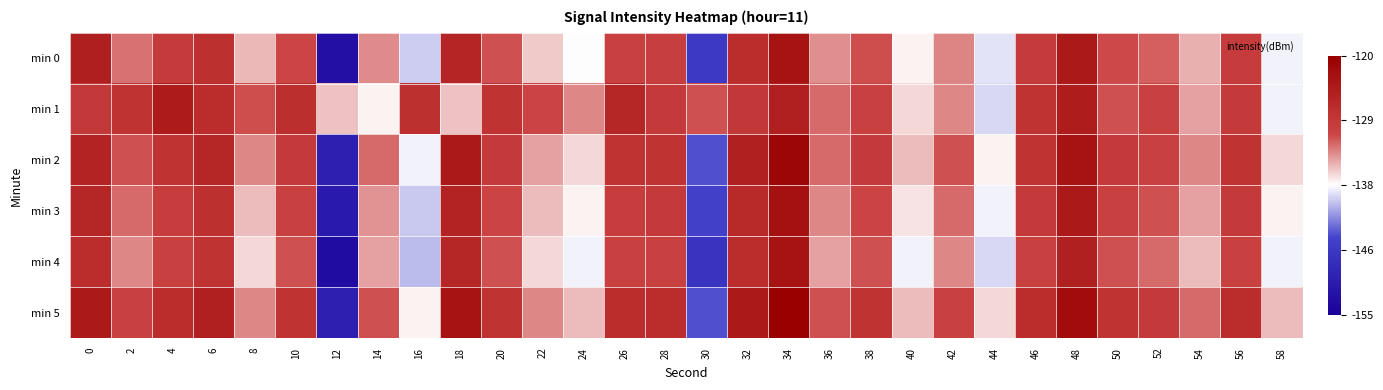

List the series in order of their peak value, highest first.

min 5, min 2, min 3, min 0, min 4, min 1